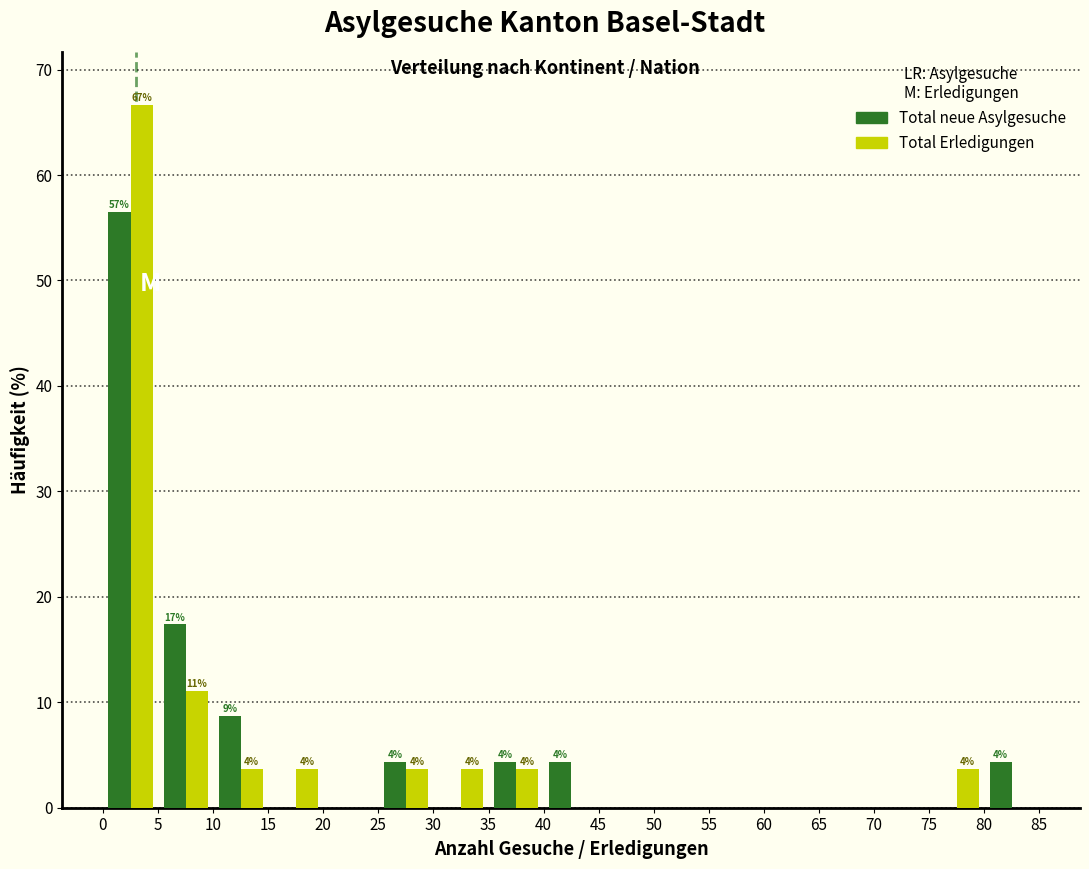

In the Total neue Asylgesuche series, which range on the x-axis has the tallest bar?

0 to 5